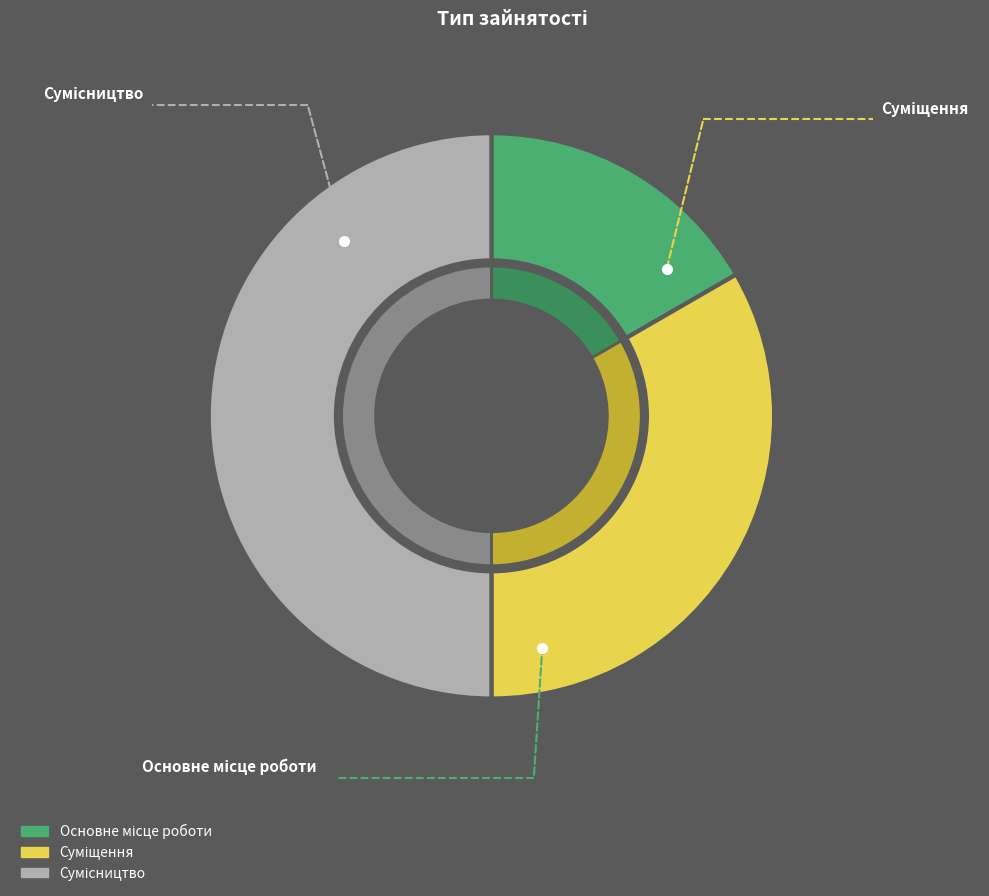

What percentage do Сумісництво and Основне місце роботи together represent?

66.7%